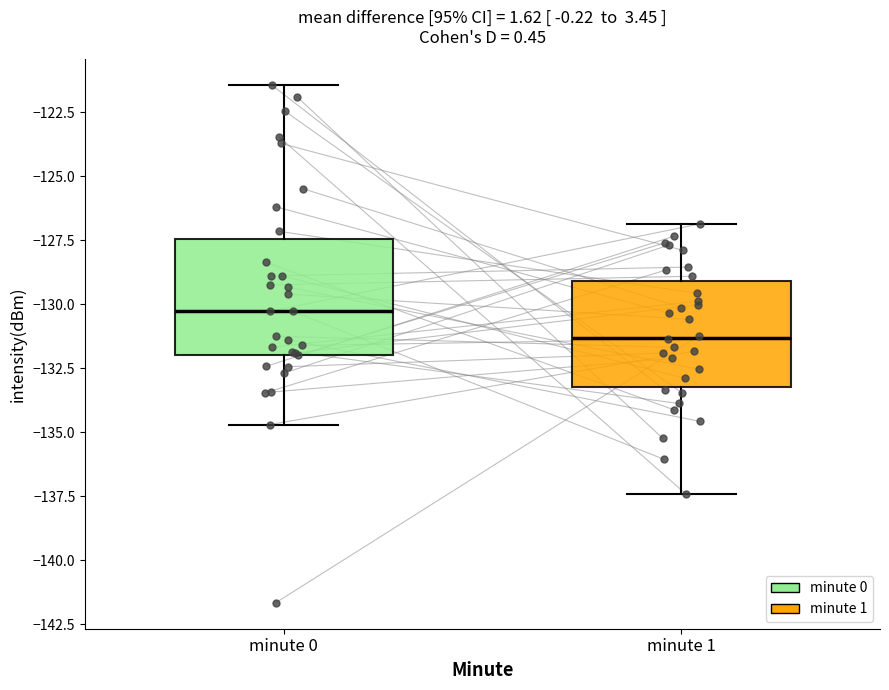

Reading left to right, read every box against the y-axis: the position of its median line, the range the box covers, and the ends of its whiskers. The values are not printed on the chart, so give them approximately, as read against the axis.

minute 0: median -130.5, box -132.0 to -127.5, whiskers -134.5 to -121.5
minute 1: median -131.5, box -133.0 to -129.0, whiskers -137.5 to -127.0